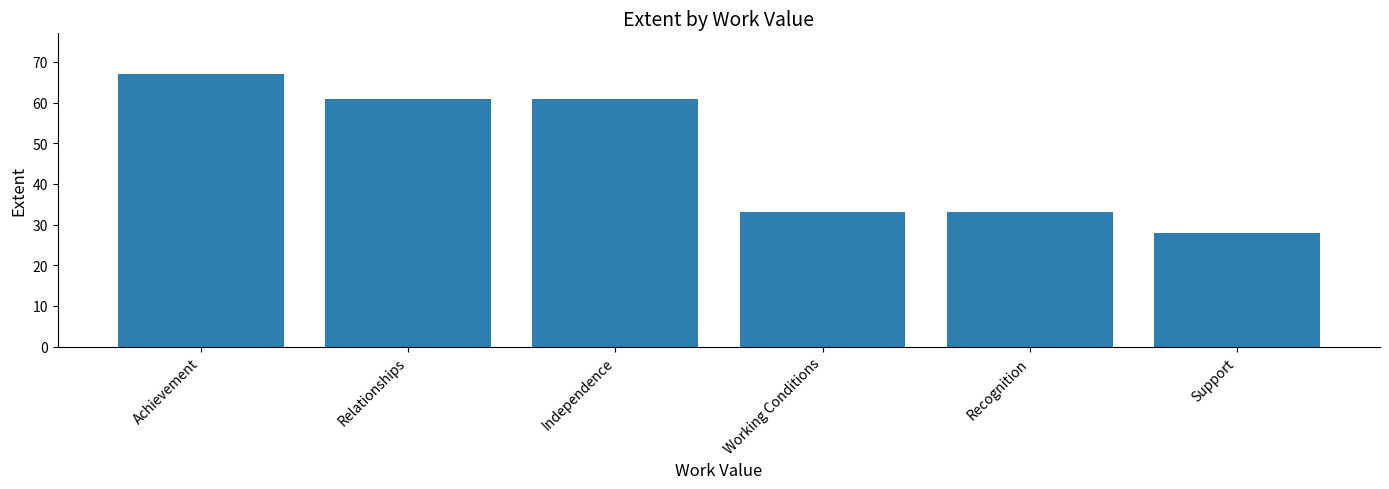

How many series are shown in this chart?

1